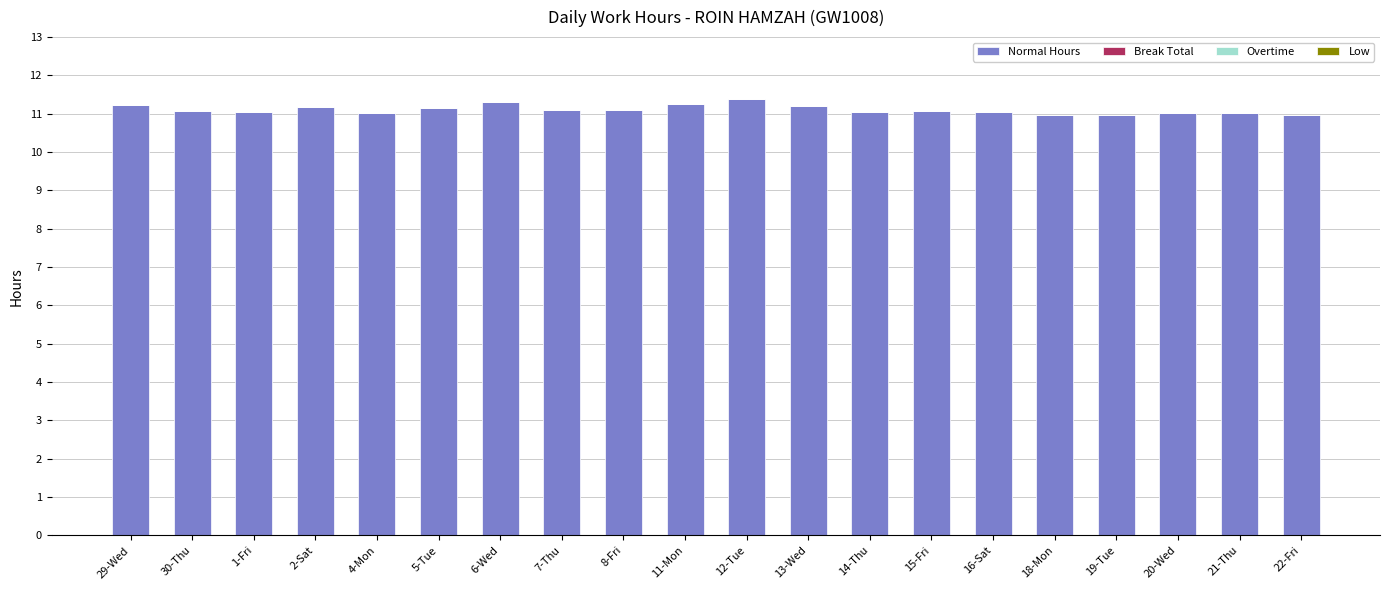

How many distinct data groups are displayed?

1